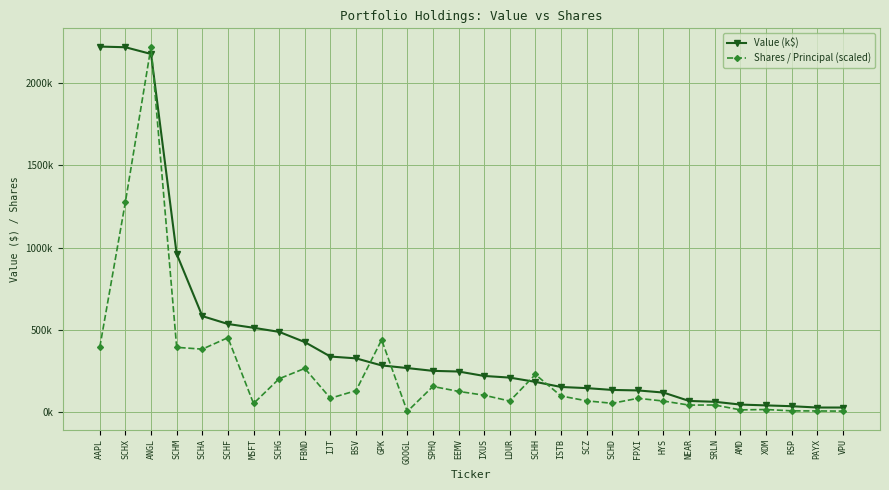

What are all the series names shown in the legend?

Value (k$), Shares / Principal (scaled)